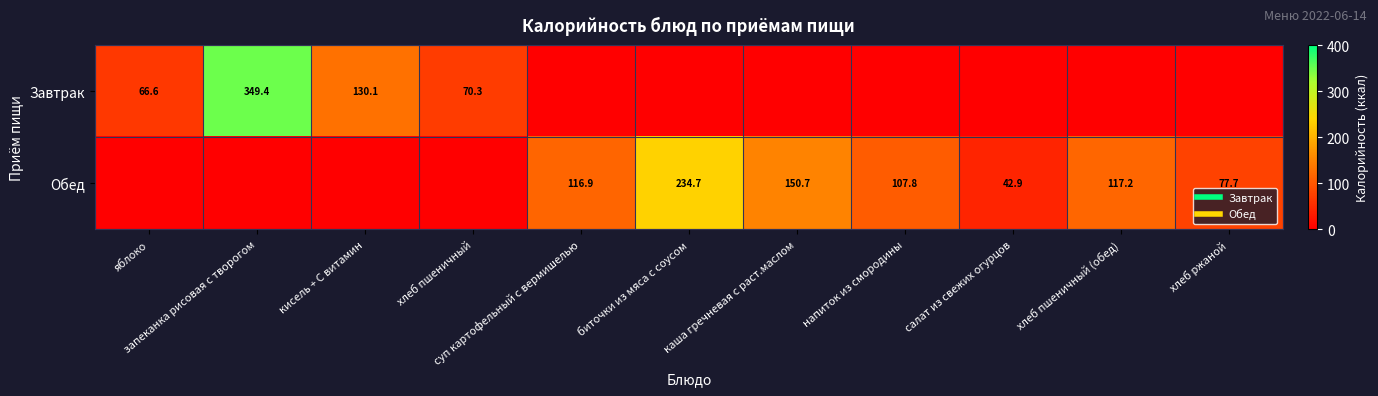

How many data points in Обед are less than 77?

5